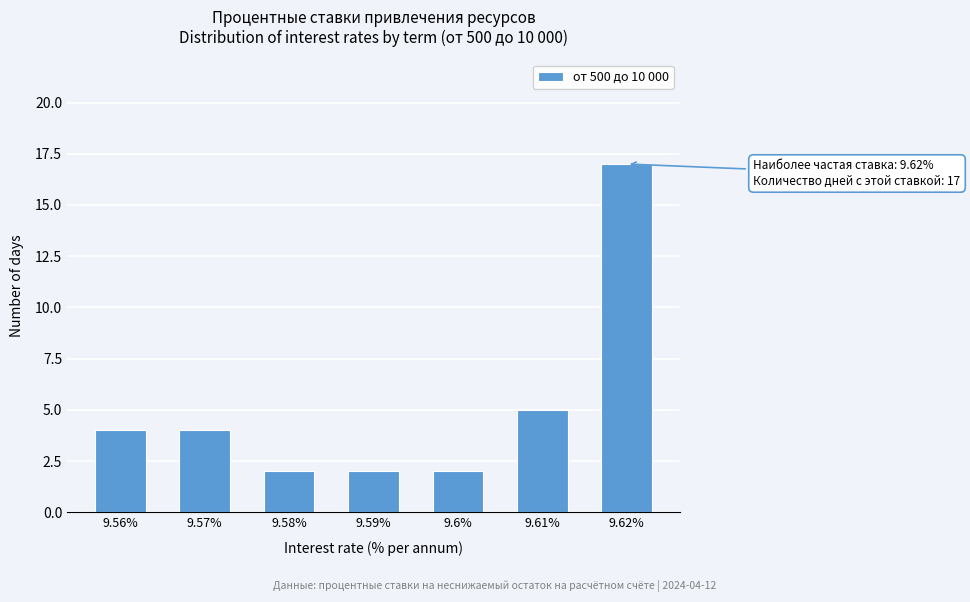

Reading left to right, what are all the values shown in this chart?

4	4	2	2	2	5	17